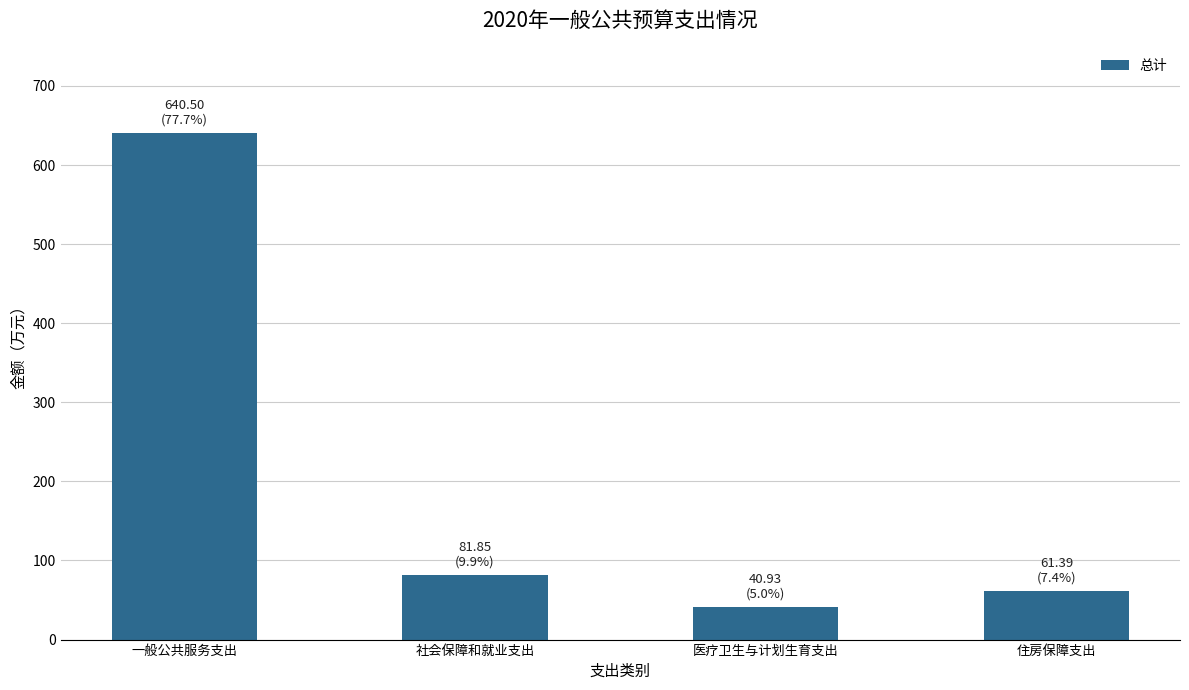

What is the average value?

206.2